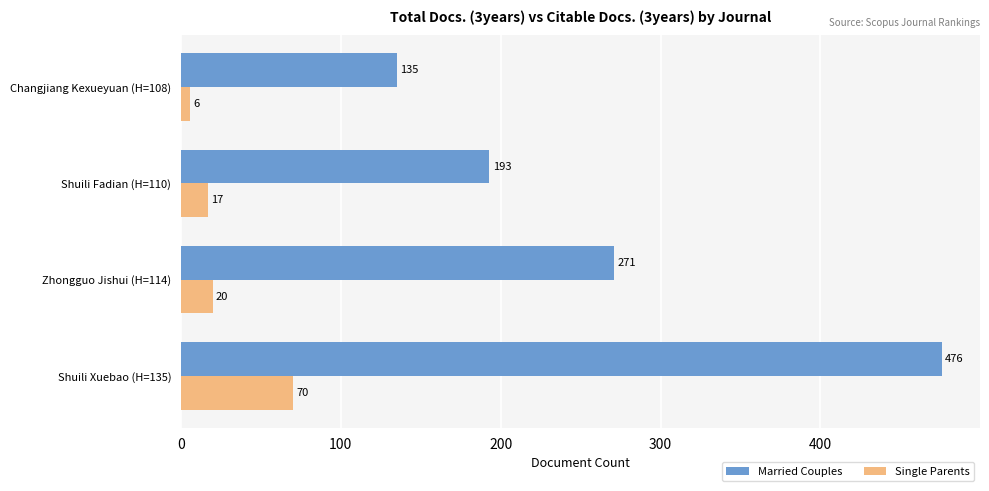

The value of Single Parents at Shuili Fadian (H=110) is 17. True or false?

True